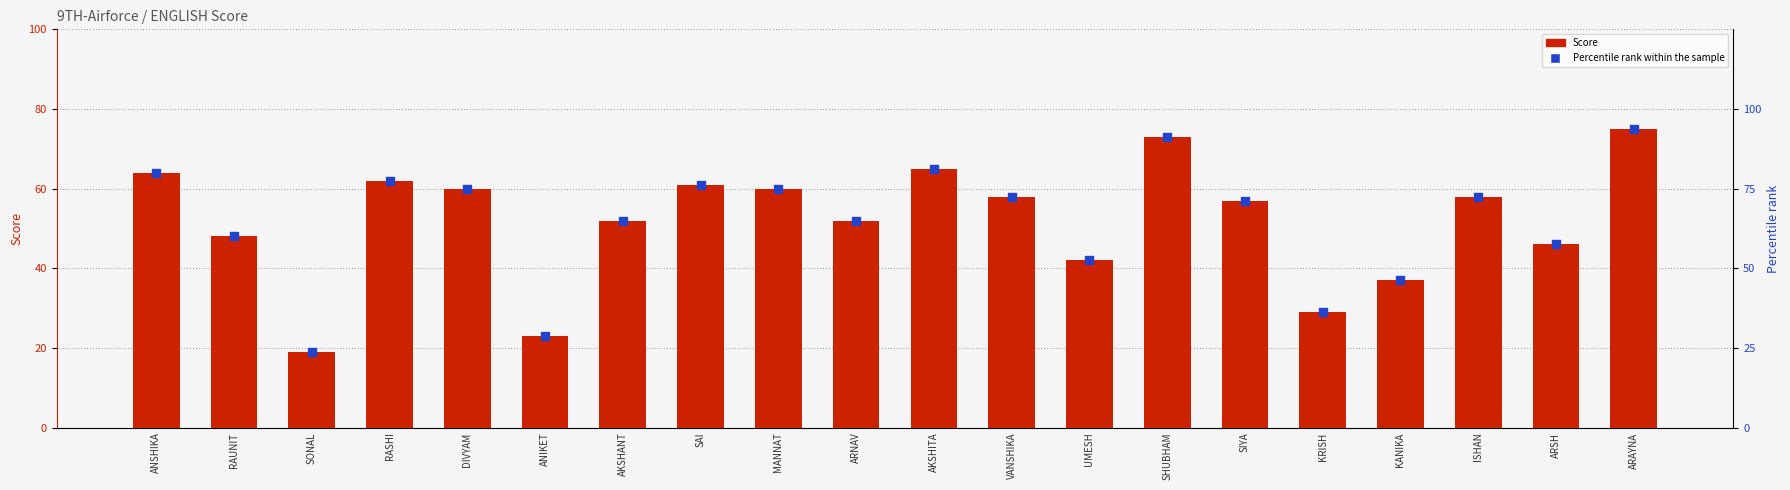

What is the total value across all series at AKSHANT?

117.0